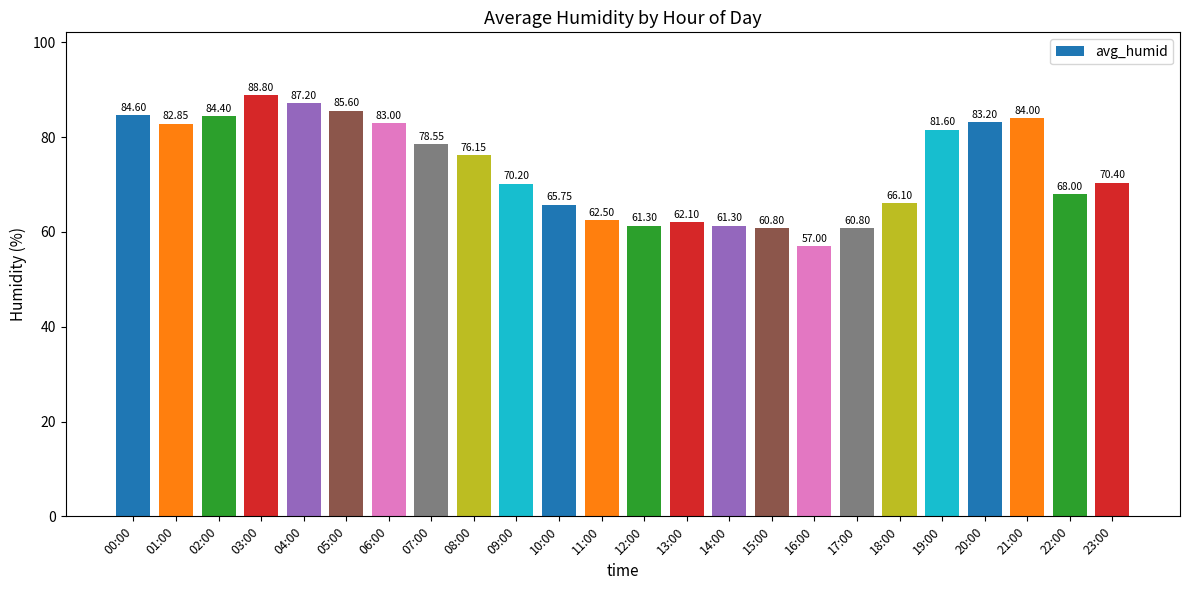

What is the minimum value shown in the chart?

57.0